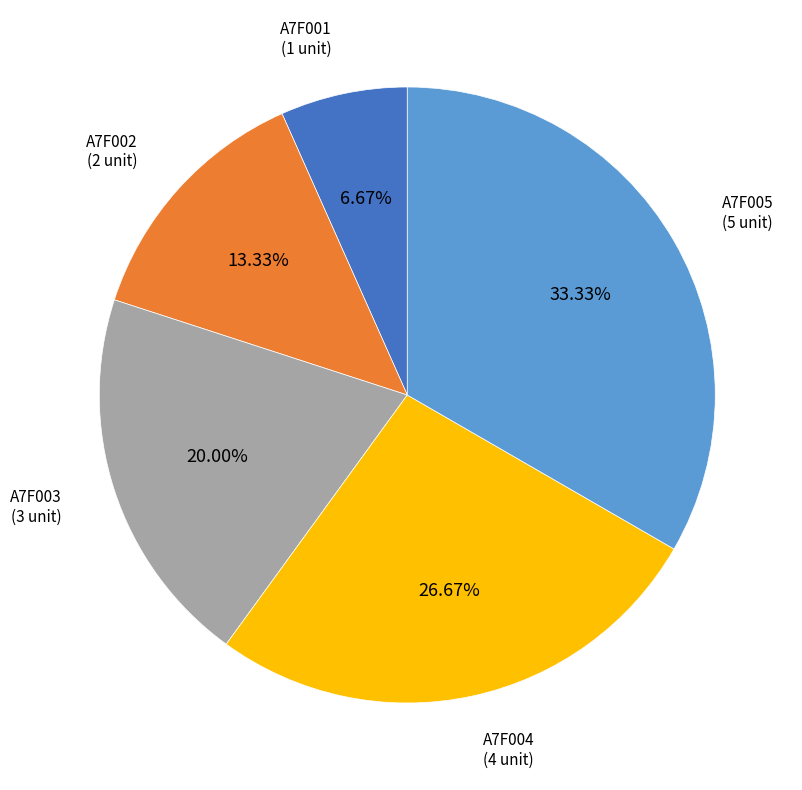

Does any single category account for the majority?

No